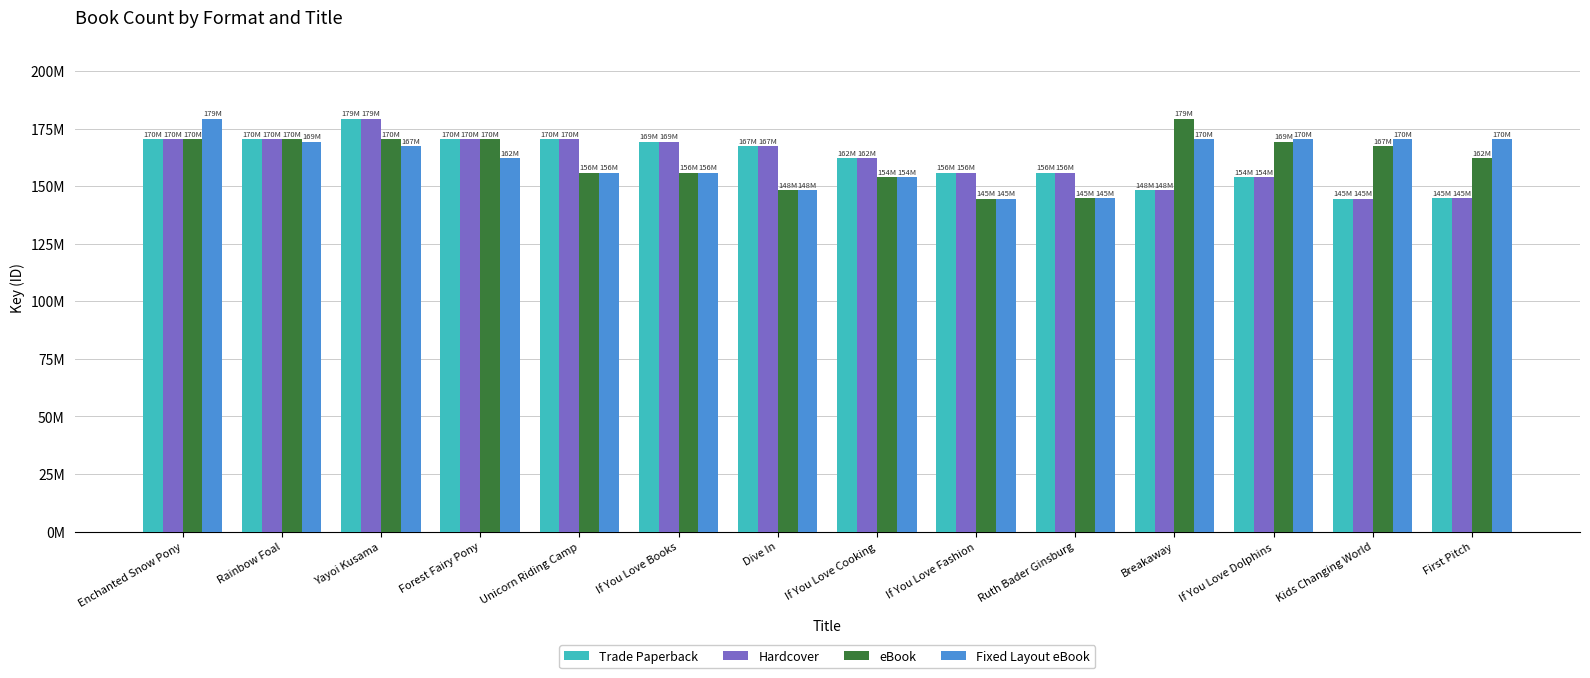

Reading left to right, what are all the values shown in this chart?

Trade Paperback: 170282898	170282367	179364019	170276194	170281596	169352593	167345686	162017670	155859941	155732618	148282494	153814818	144541854	144822562
Hardcover: 170282898	170282367	179364019	170276194	170281596	169352593	167345686	162017670	155859941	155732618	148282494	153814818	144541854	144822562
eBook: 170282898	170282367	170276194	170281596	155859941	155732618	148282494	153814818	144541854	144822562	179364019	169352593	167345686	162017670
Fixed Layout eBook: 179364019	169352593	167345686	162017670	155859941	155732618	148282494	153814818	144541854	144822562	170282898	170282367	170276194	170281596